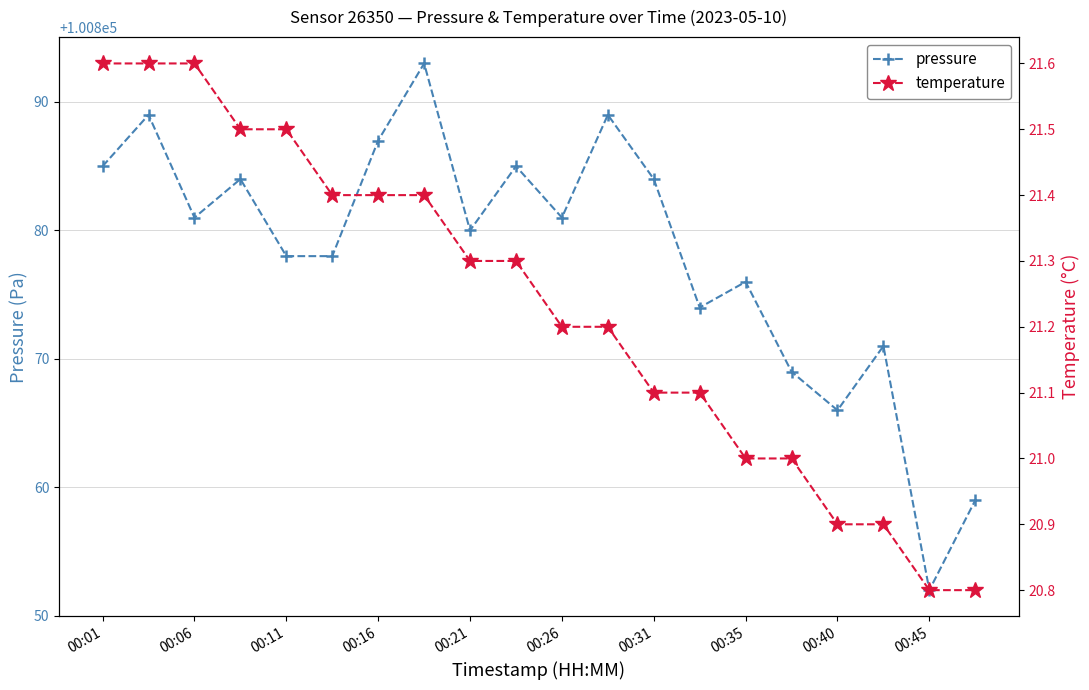

How many series are shown in this chart?

2